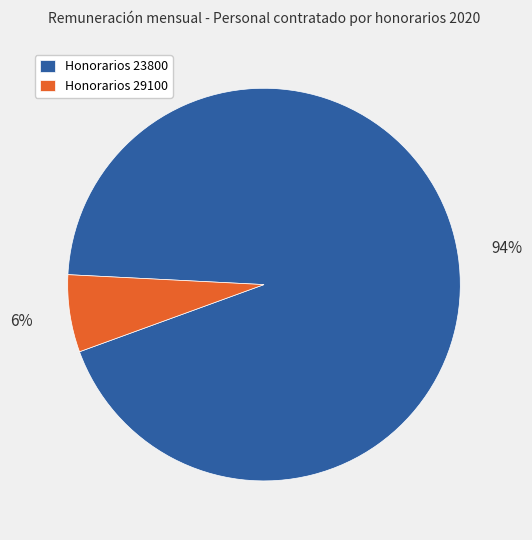

To the nearest percent, what percentage of the pie is Honorarios 29100?

6%